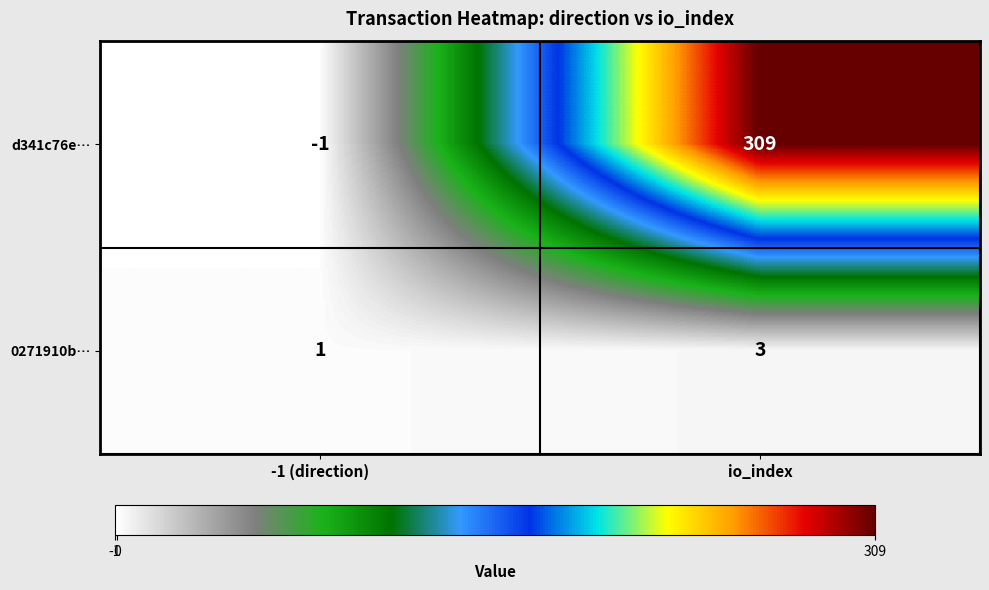

What is the sum of the 0271910b… values at -1 (direction) and io_index?

4